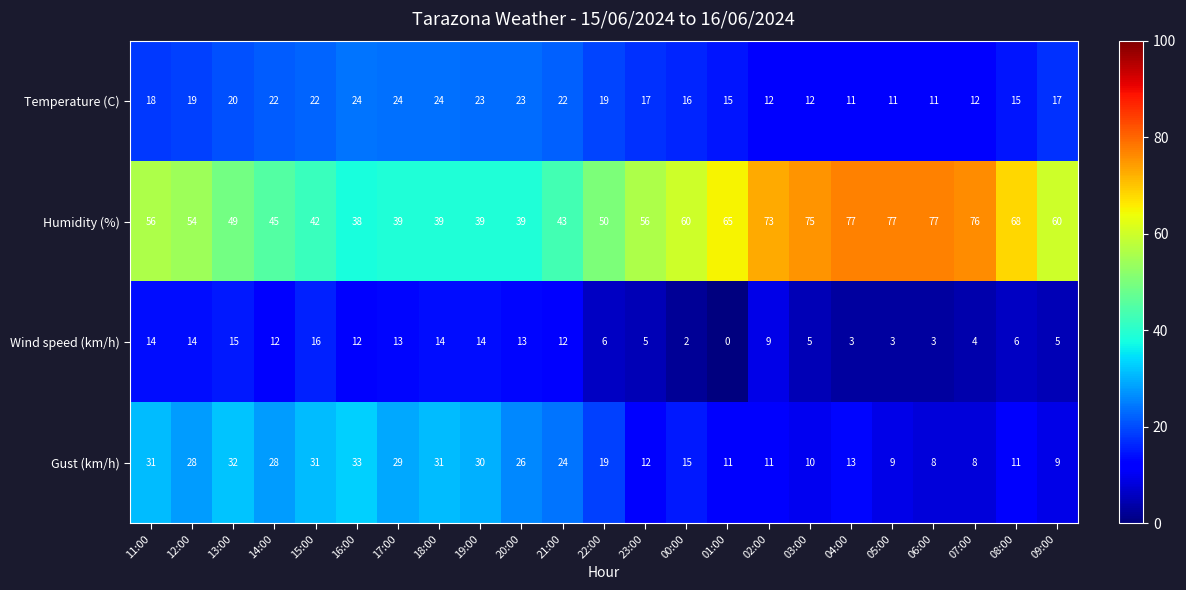

What is the greatest value displayed?

77